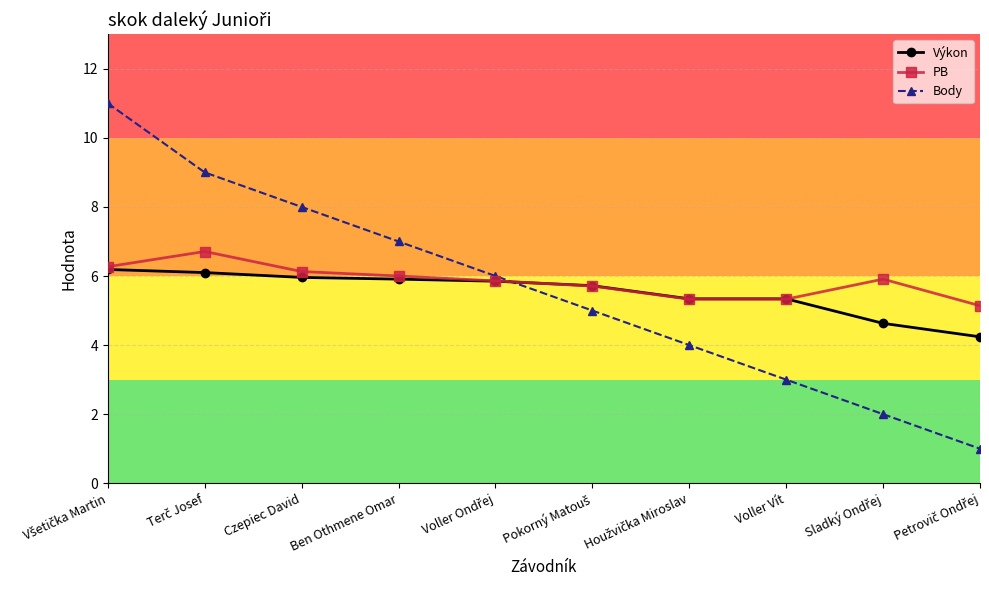

Is it true that PB equals 3.4 at Czepiec David?

False